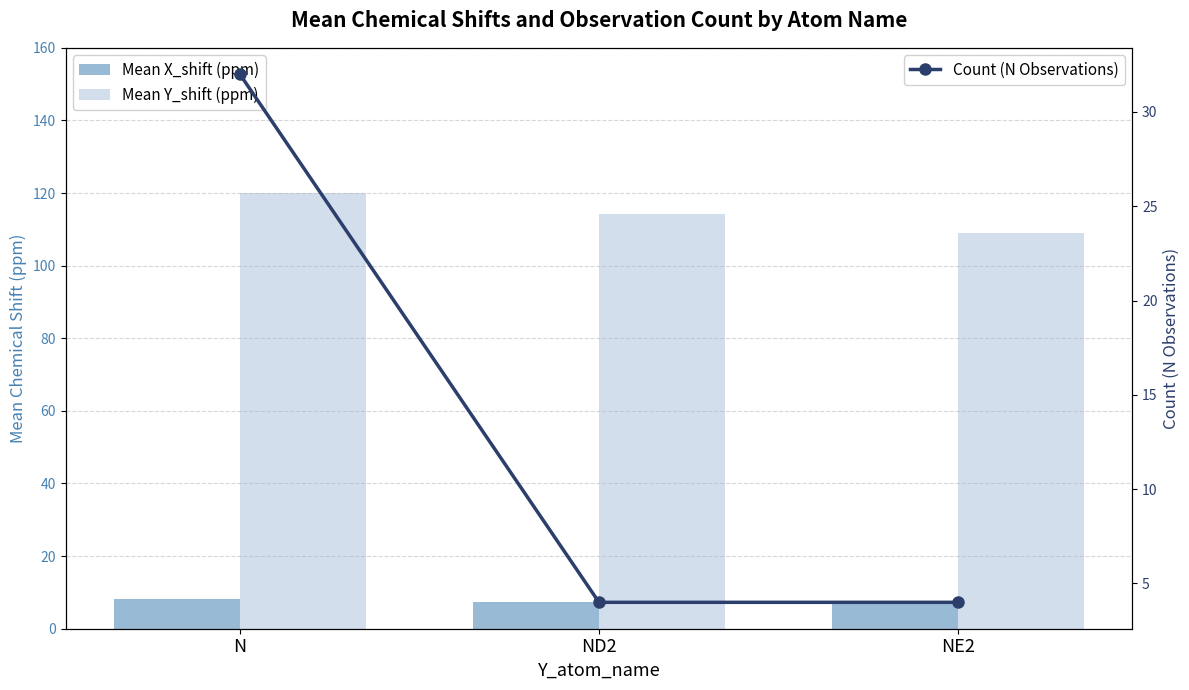

Are the bars horizontal?

No